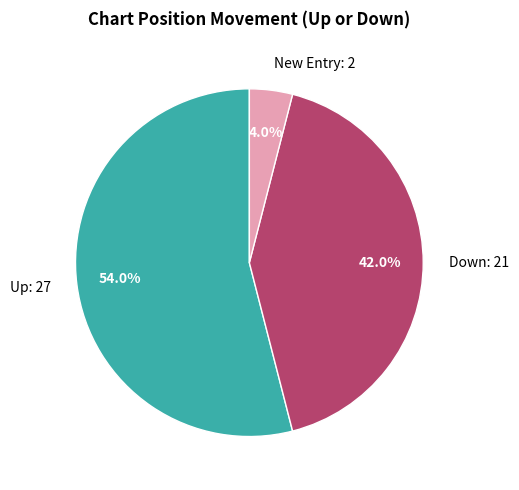

Which category has the biggest portion of the pie?

Up: 27